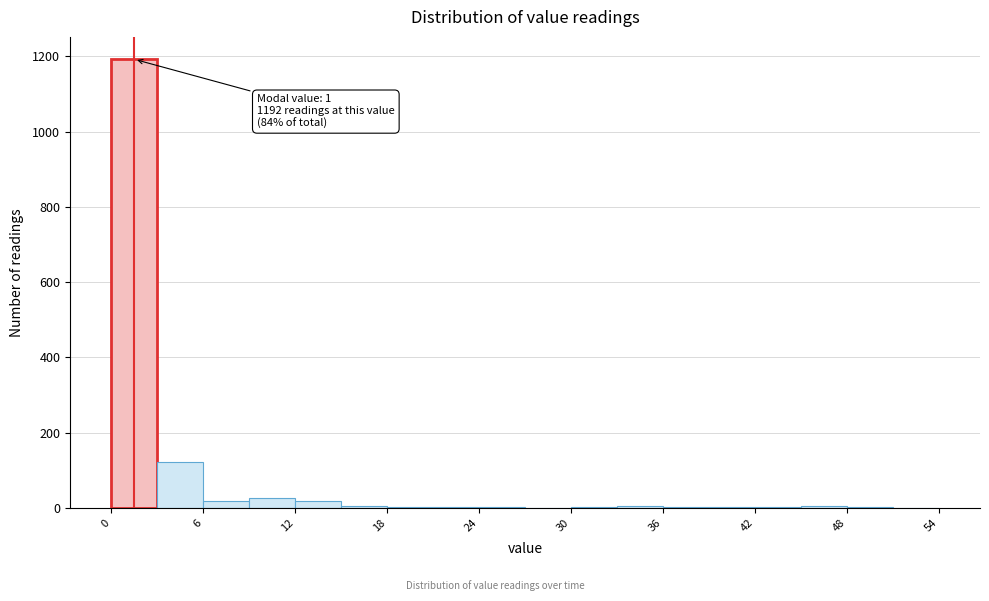

Around what value on the x-axis is the tallest bar? Give the approximate position of its centre, as read against the axis.

2